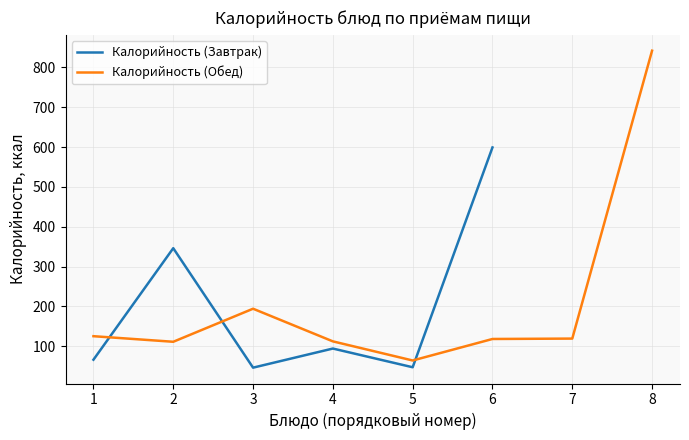

What is the minimum value for Калорийность (Завтрак)?

46